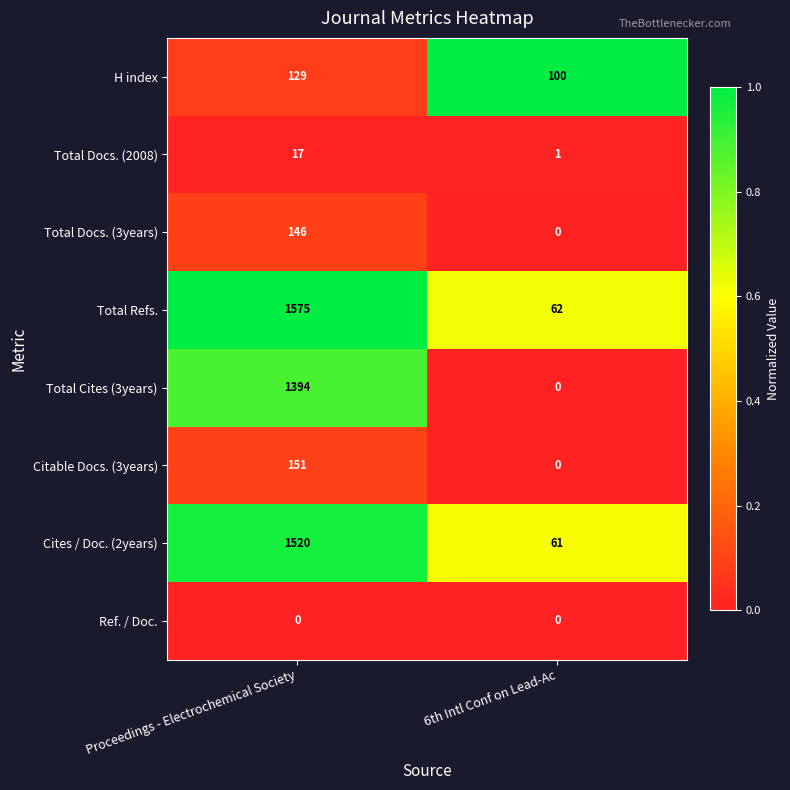

True or false: Total Docs. (3years) has a value of 146 at Proceedings - Electrochemical Society.

True